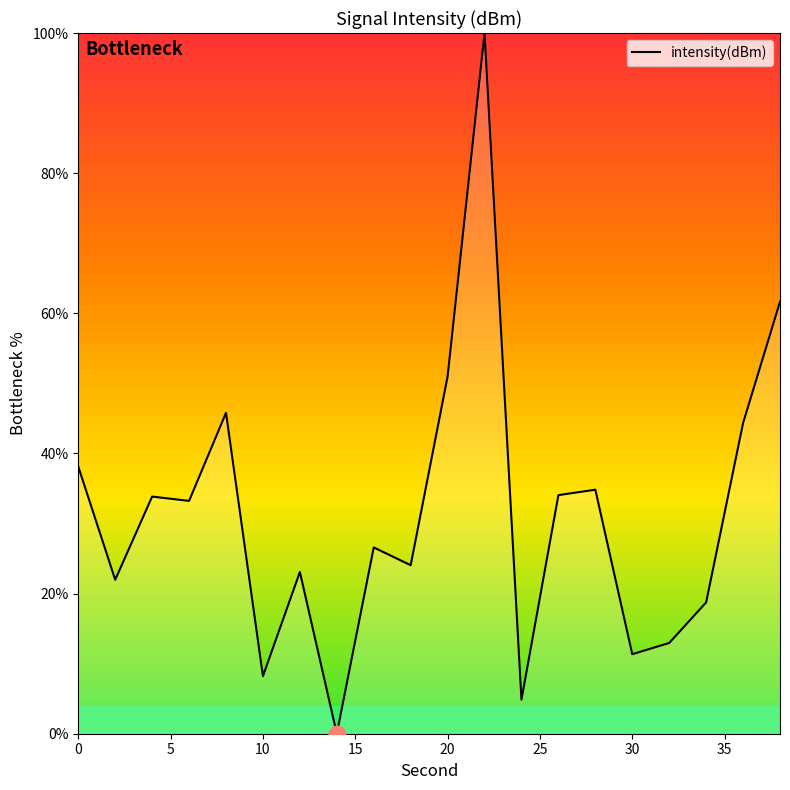

What is the average value?

31.4